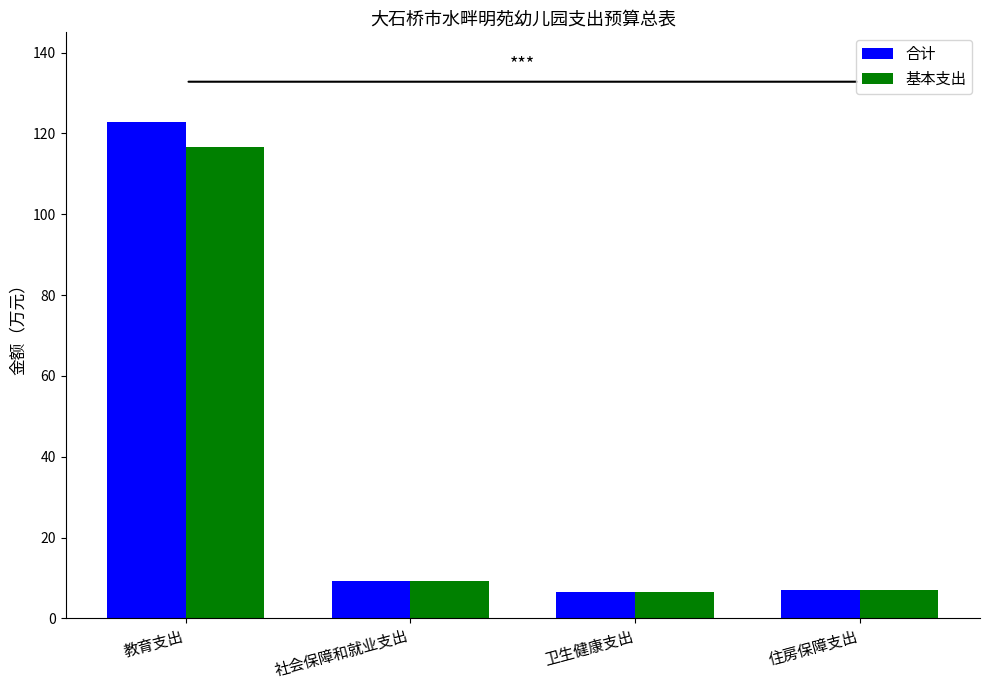

List the series in order of their overall mean, highest first.

合计, 基本支出